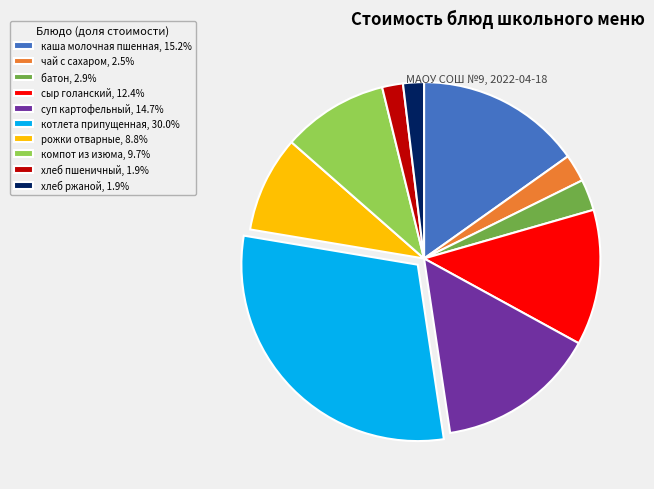

Which has a higher value, сыр голанский or компот из изюма?

сыр голанский